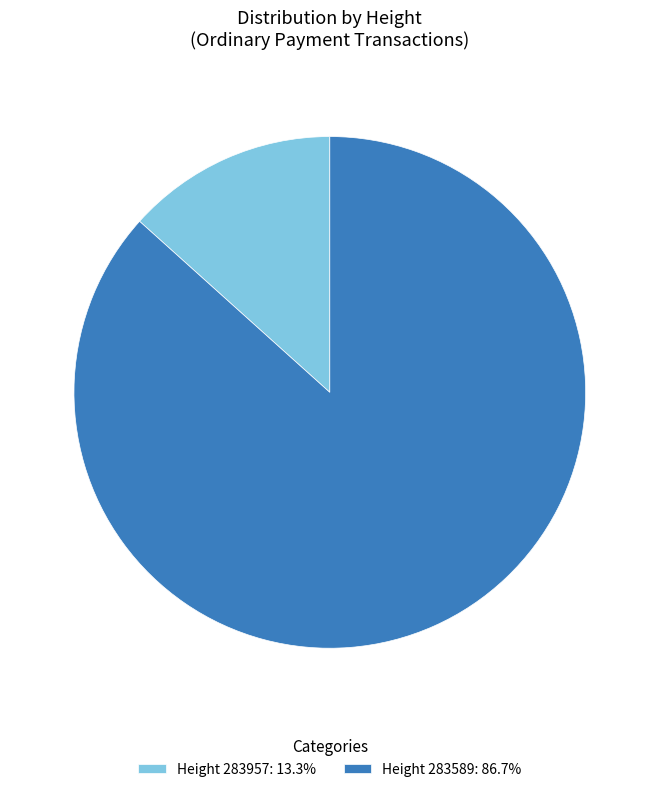

Approximately how many times larger is the value at Height 283589: 86.7% compared to Height 283957: 13.3%?

6.5